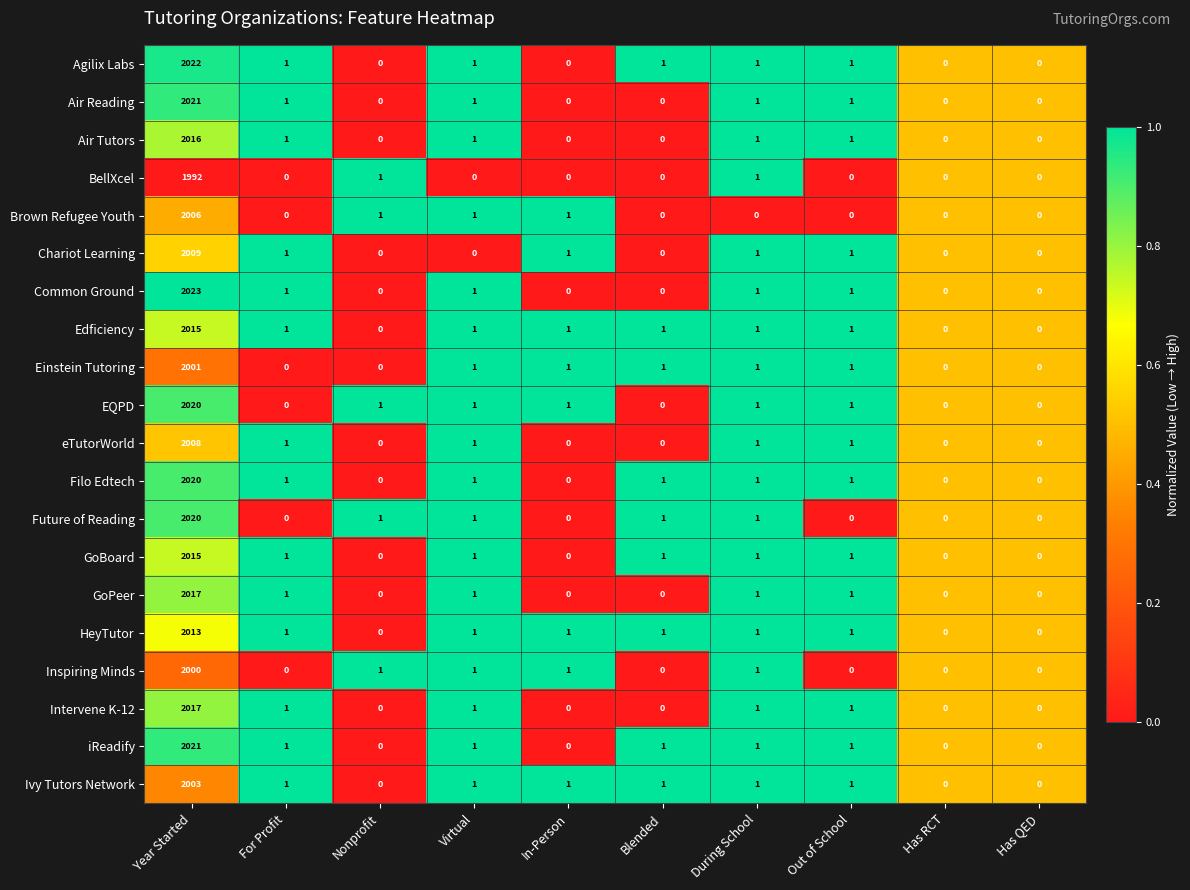

At which category is the sum across all series the highest?

Year Started